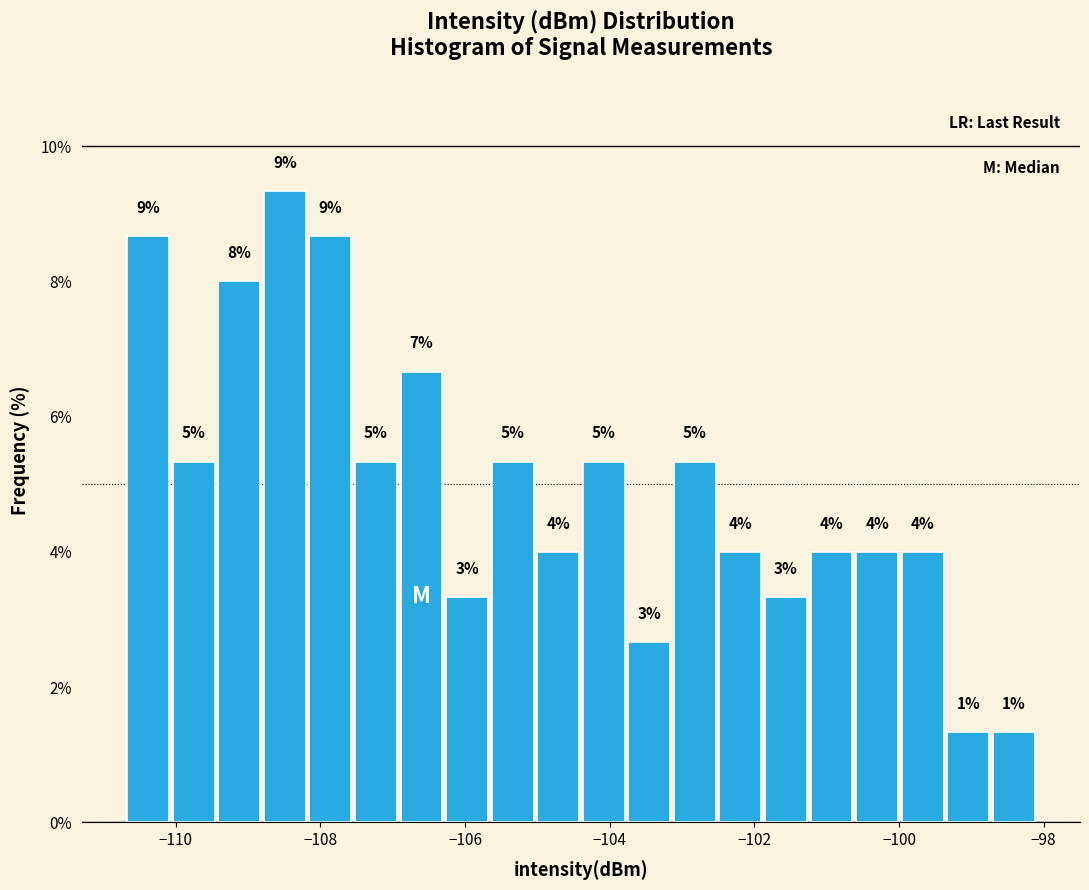

Read against the x-axis, roughly where is the centre of the tallest bar?

-108.4